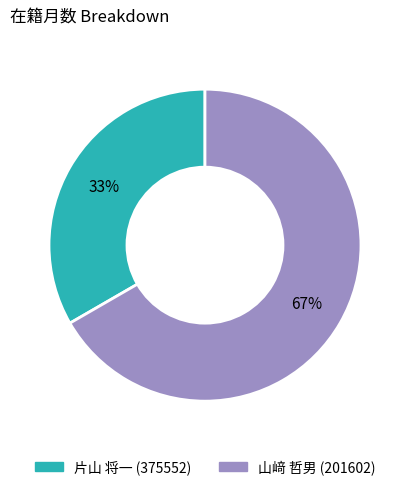

Does 片山 将一 (375552) account for over 50% of the chart?

No